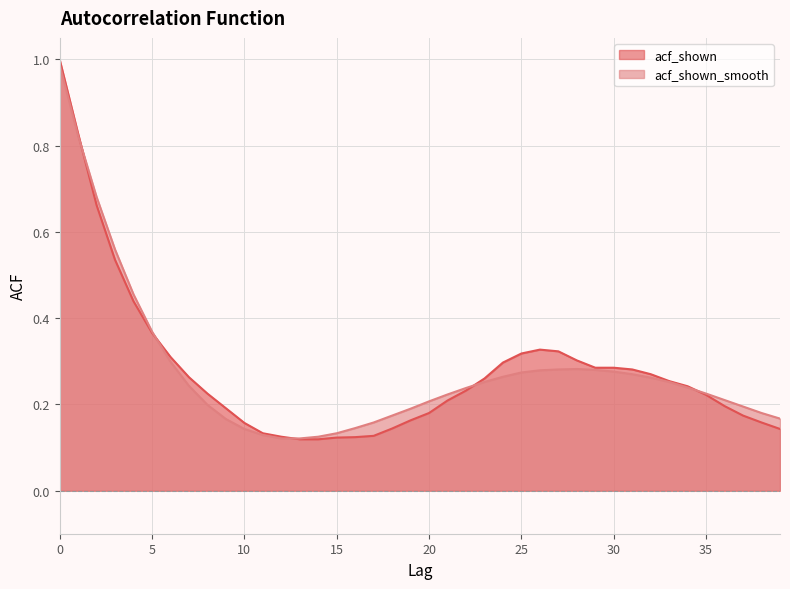

Rank the series by their maximum value, from highest to lowest.

acf_shown, acf_shown_smooth